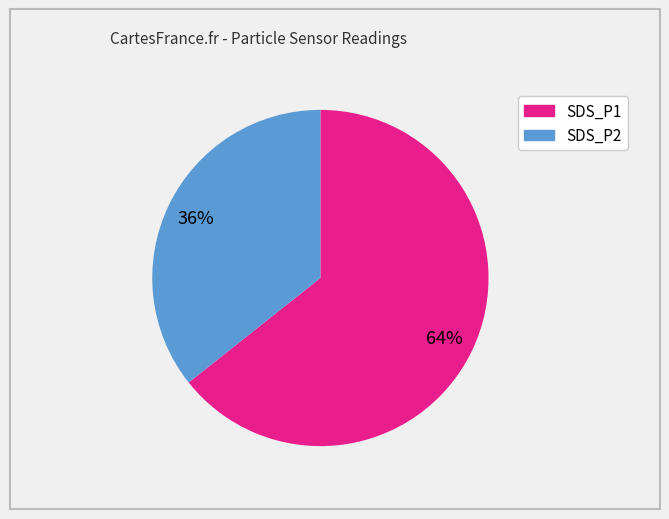

Is the sum of SDS_P1 and SDS_P2 greater than half?

Yes